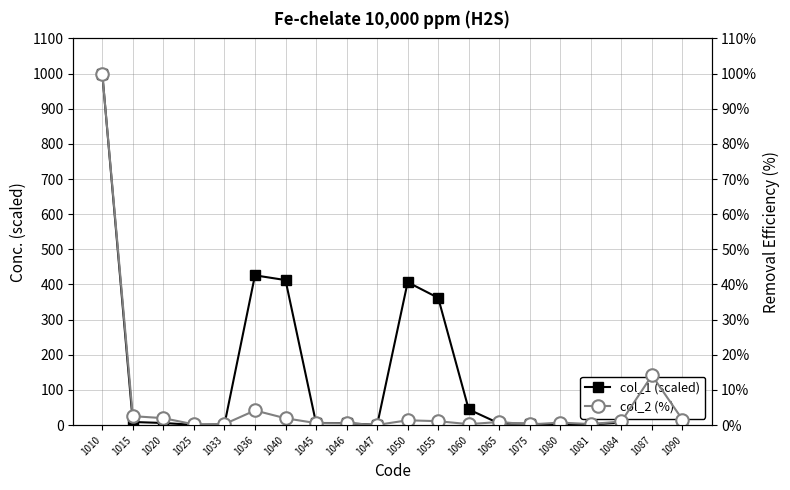

At which label does col_2 (%) reach its minimum?

1047